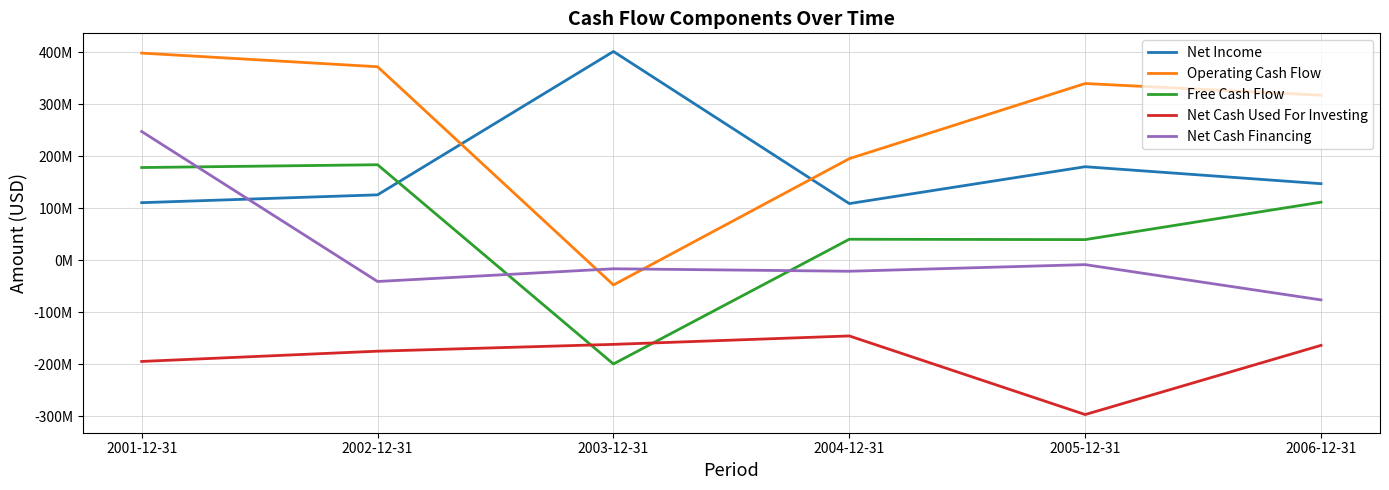

Is this an area chart (filled region under the line)?

No